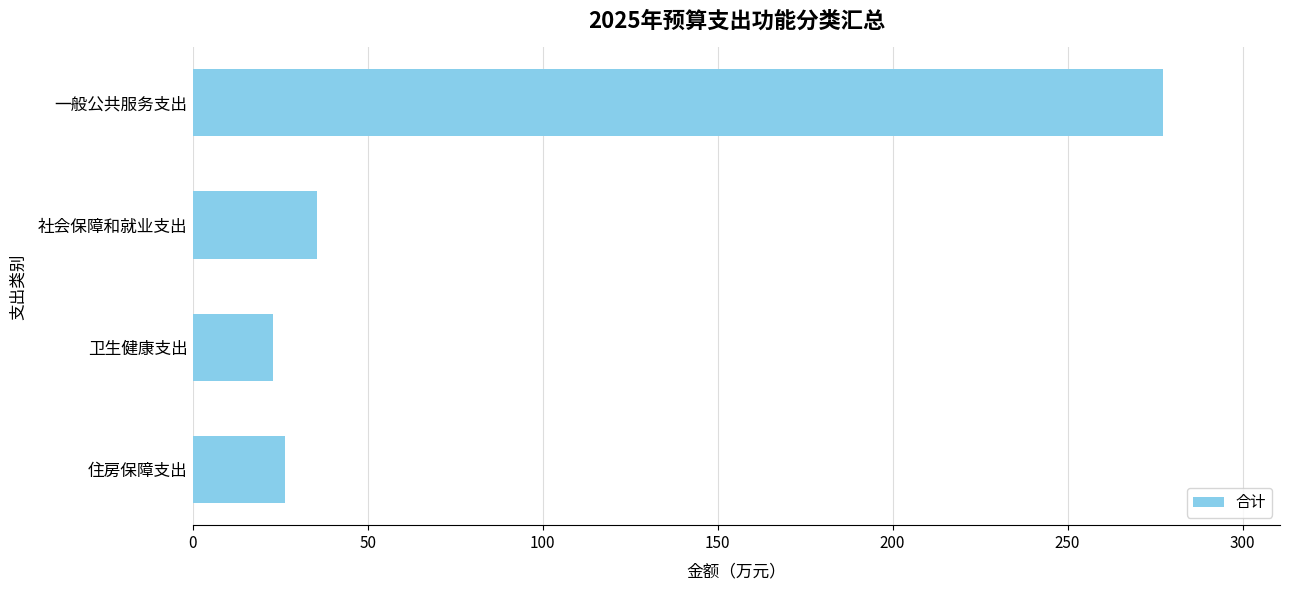

Rank the categories by value from lowest to highest.

卫生健康支出, 住房保障支出, 社会保障和就业支出, 一般公共服务支出